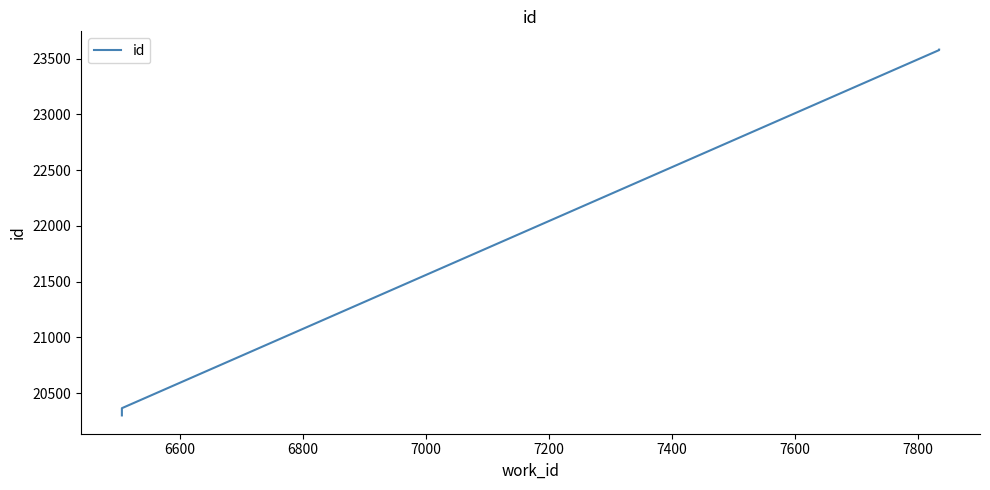

How many data points are less than 20365?

2